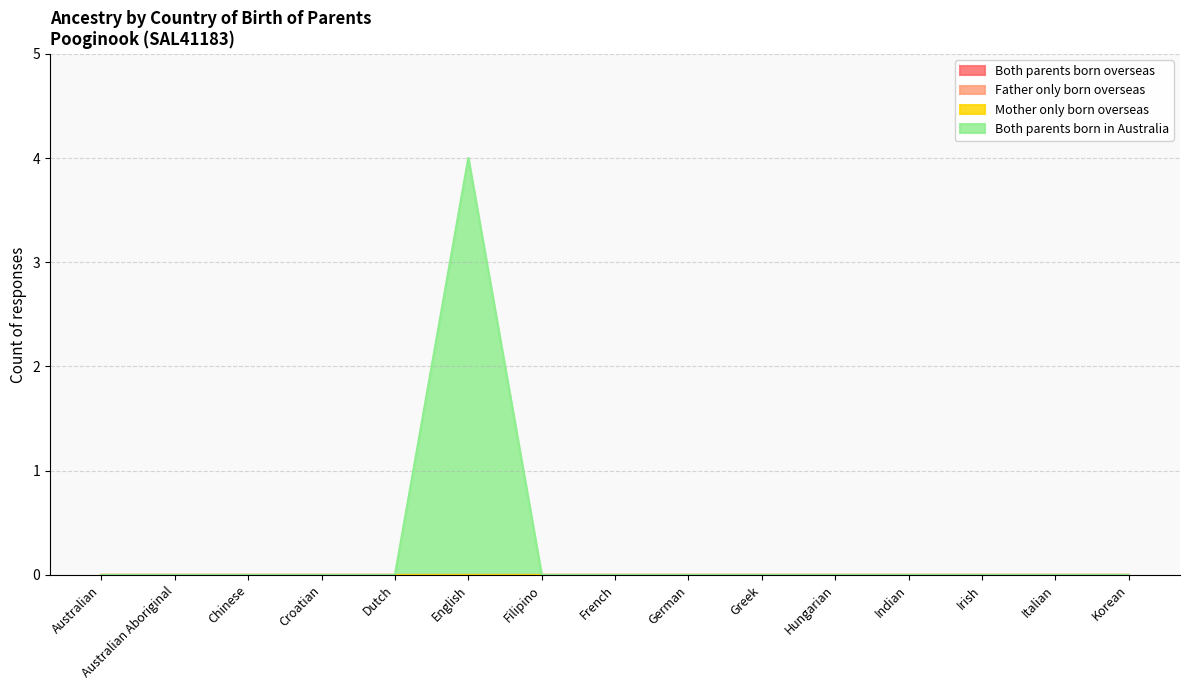

Reading left to right, extract all data points from this chart.

Both parents born overseas: 0	0	0	0	0	0	0	0	0	0	0	0	0	0	0
Father only born overseas: 0	0	0	0	0	0	0	0	0	0	0	0	0	0	0
Mother only born overseas: 0	0	0	0	0	0	0	0	0	0	0	0	0	0	0
Both parents born in Australia: 0	0	0	0	0	4	0	0	0	0	0	0	0	0	0